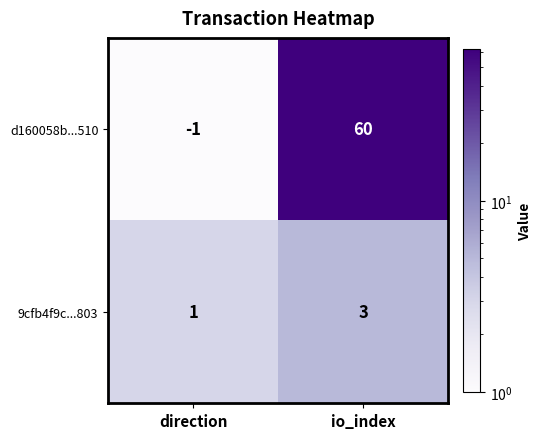

What value does the d160058b...510 series have at io_index?

60